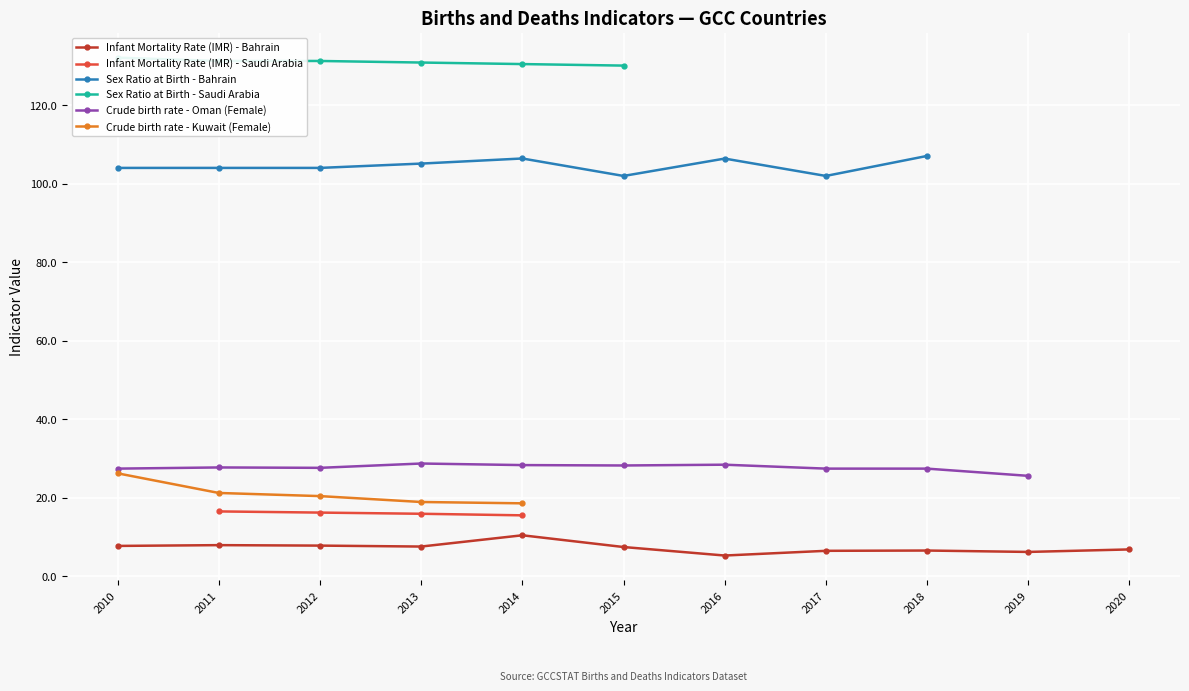

What is the approximate value of Crude birth rate - Oman (Female) at 2013?

28.7